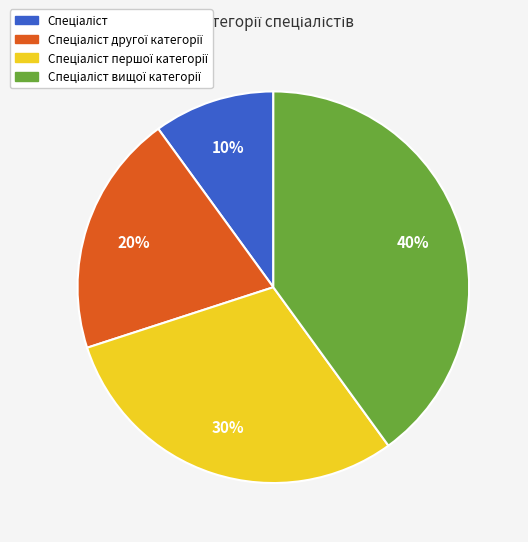

Does any single category account for the majority?

No